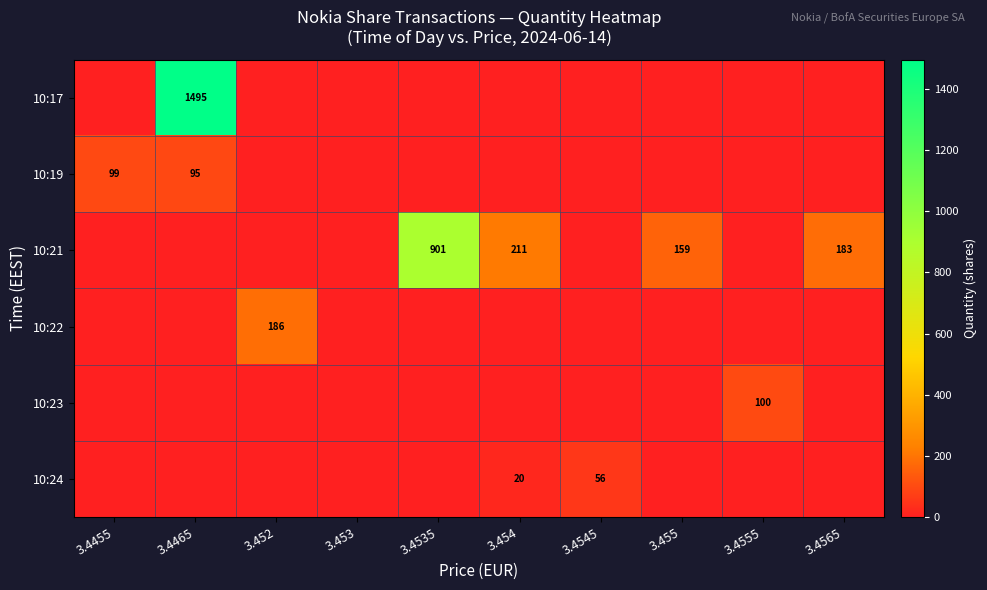

Is it true that 10:21 equals 1603 at 3.4535?

False